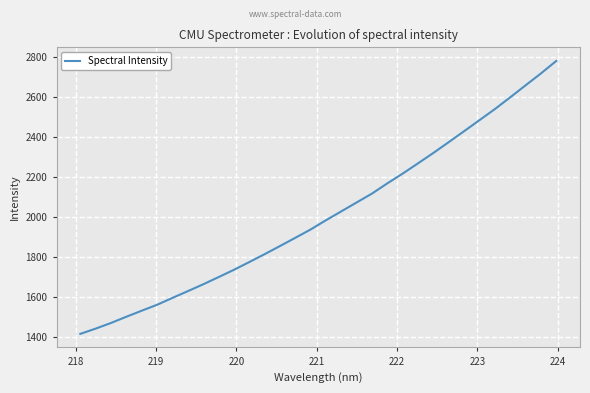

What is the smallest value displayed?

1417.0